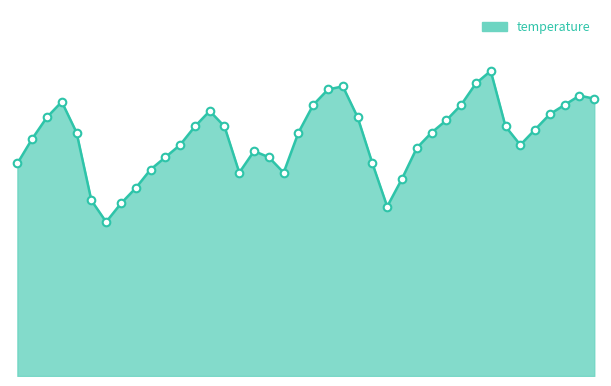

Is this an area chart (filled region under the line)?

Yes